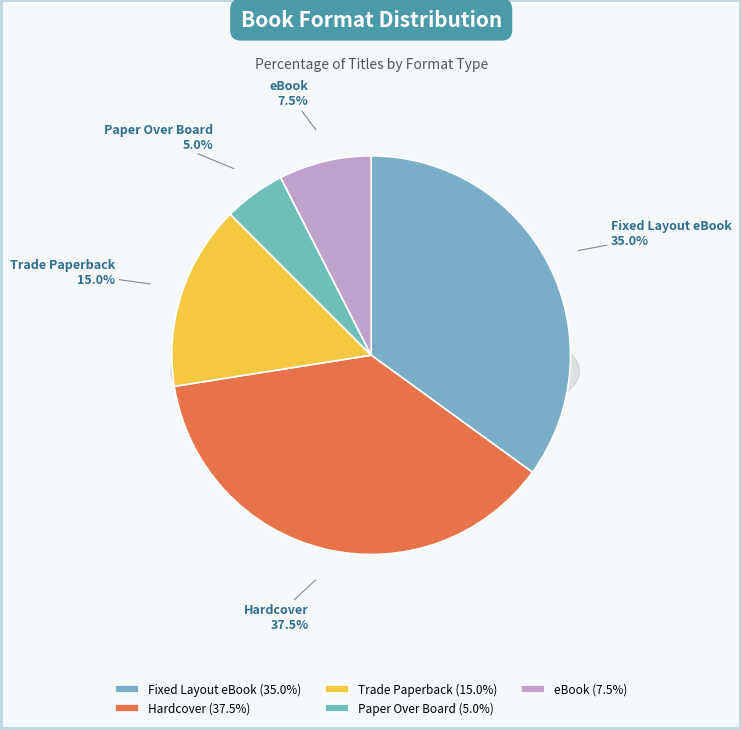

True or false: Paper Over Board accounts for 5% of the total.

True